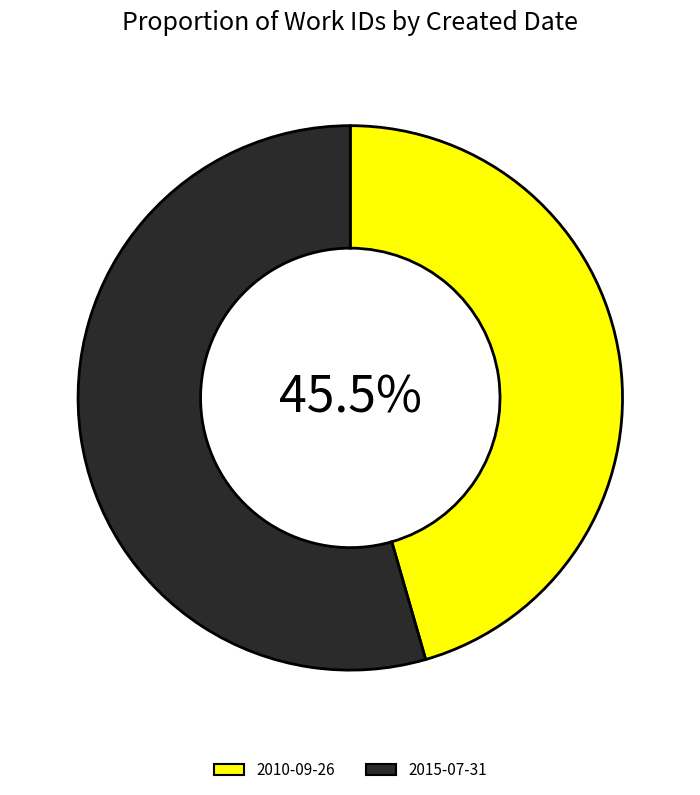

Which has a higher value, 2010-09-26 or 2015-07-31?

2015-07-31